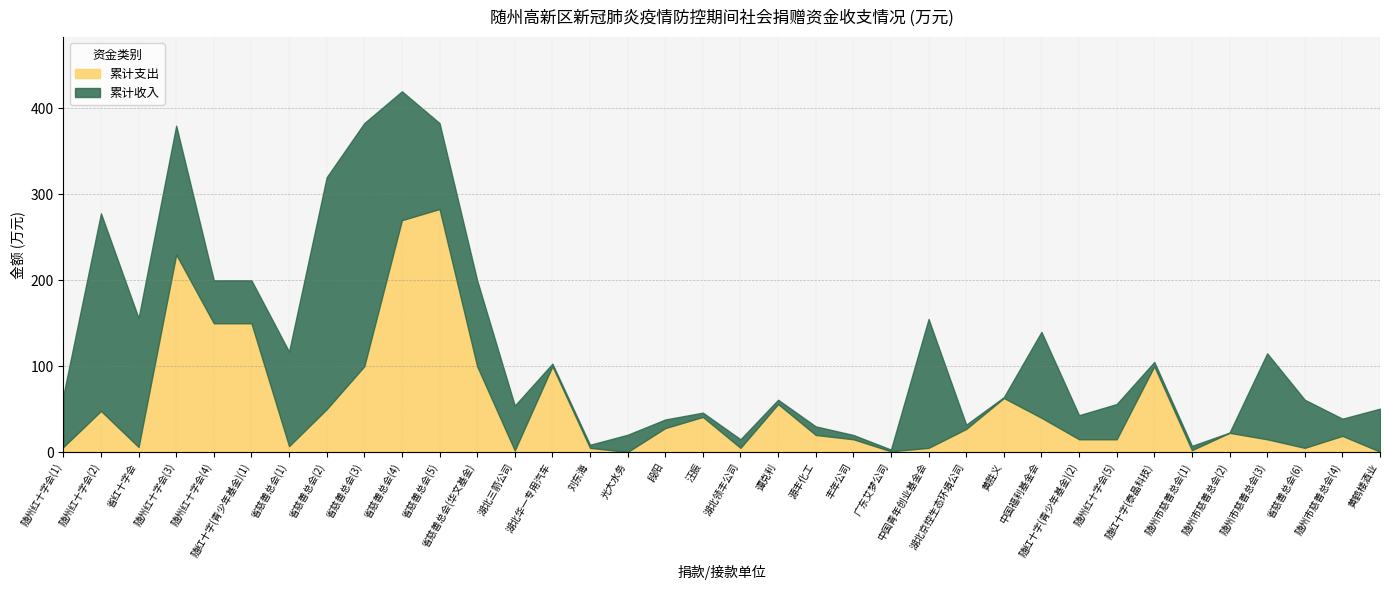

What is the difference between the highest and lowest values at 湖北华一专用汽车?

97.0